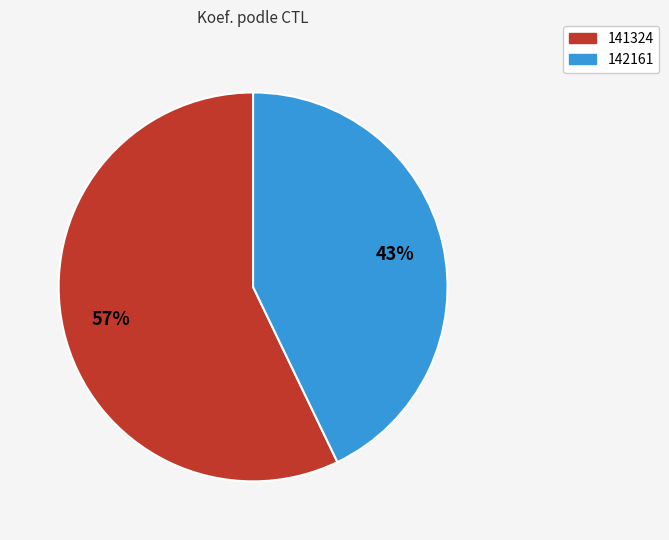

To the nearest percent, what percentage of the pie is 142161?

43%